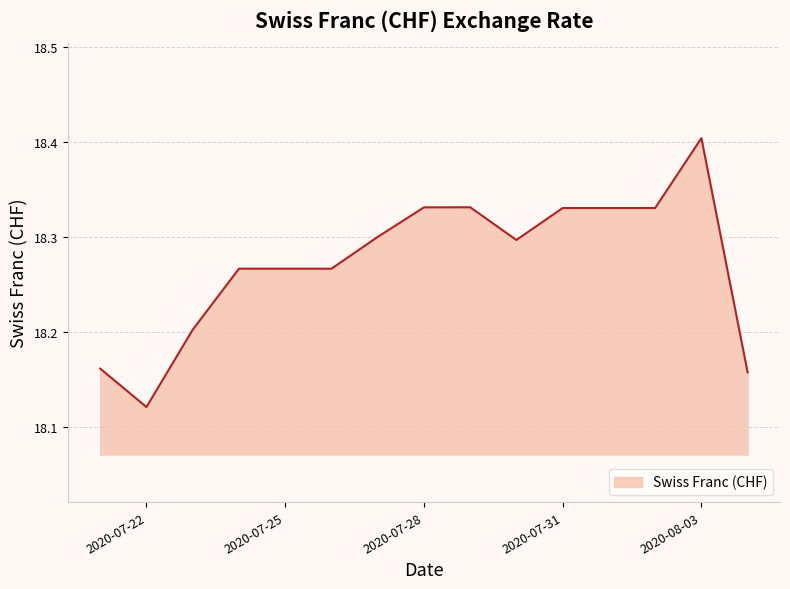

What is the greatest value displayed?

18.4